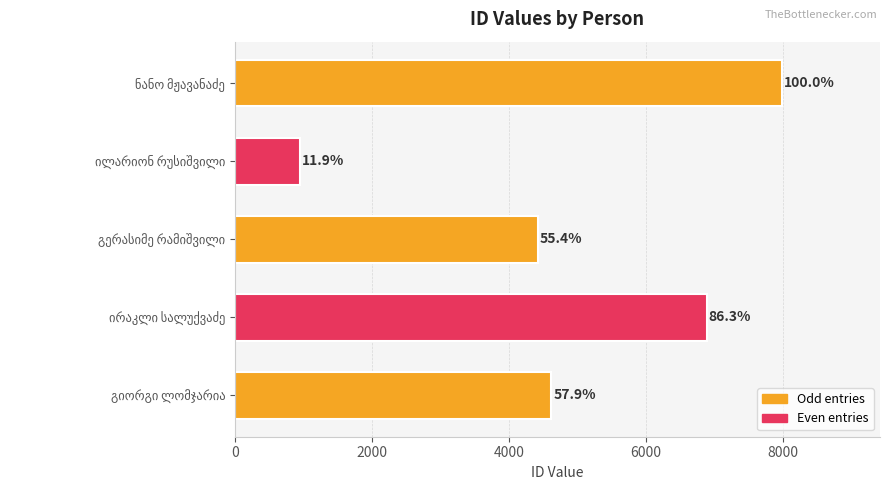

Where does the data first go above 4622?

ნანო მჟავანაძე